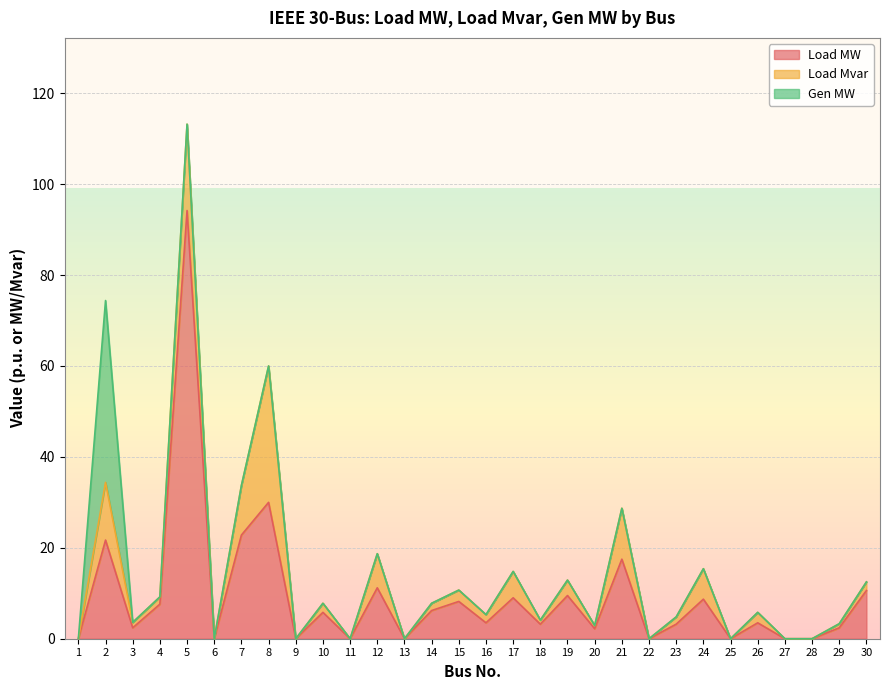

Reading left to right, transcribe all the data shown in this chart.

Load MW: 0.0	21.7	2.4	7.6	94.2	0.0	22.8	30.0	0.0	5.8	0.0	11.2	0.0	6.2	8.2	3.5	9.0	3.2	9.5	2.2	17.5	0.0	3.2	8.7	0.0	3.5	0.0	0.0	2.4	10.6
Load Mvar: 0.0	12.7	1.2	1.6	19.0	0.0	10.9	30.0	0.0	2.0	0.0	7.5	0.0	1.6	2.5	1.8	5.8	0.9	3.4	0.7	11.2	0.0	1.6	6.7	0.0	2.3	0.0	0.0	0.9	1.9
Gen MW: 0.0	40.0	0.0	0.0	0.0	0.0	0.0	0.0	0.0	0.0	0.0	0.0	0.0	0.0	0.0	0.0	0.0	0.0	0.0	0.0	0.0	0.0	0.0	0.0	0.0	0.0	0.0	0.0	0.0	0.0